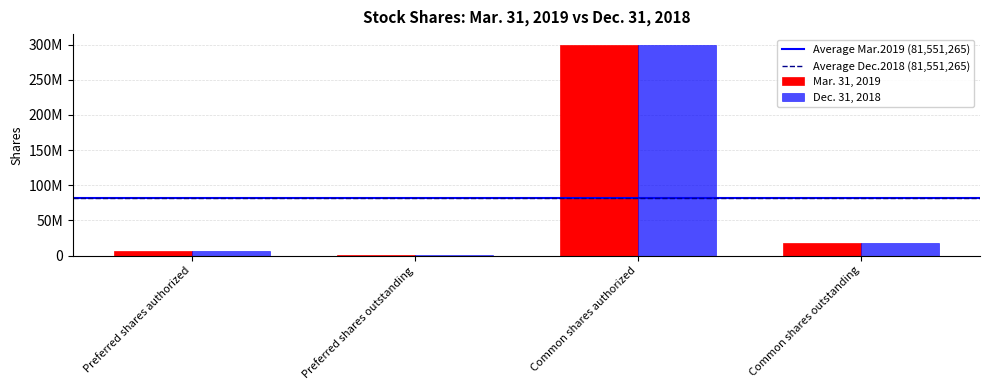

List the labels in order of Mar. 31, 2019 value, largest first.

Common shares authorized, Common shares outstanding, Preferred shares authorized, Preferred shares outstanding